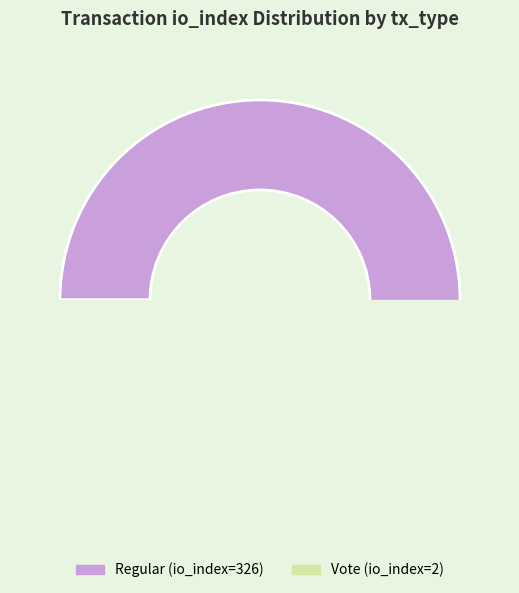

To the nearest percent, what is the difference between the Regular (io_index=326) and Vote (io_index=2) slice percentages?

99%